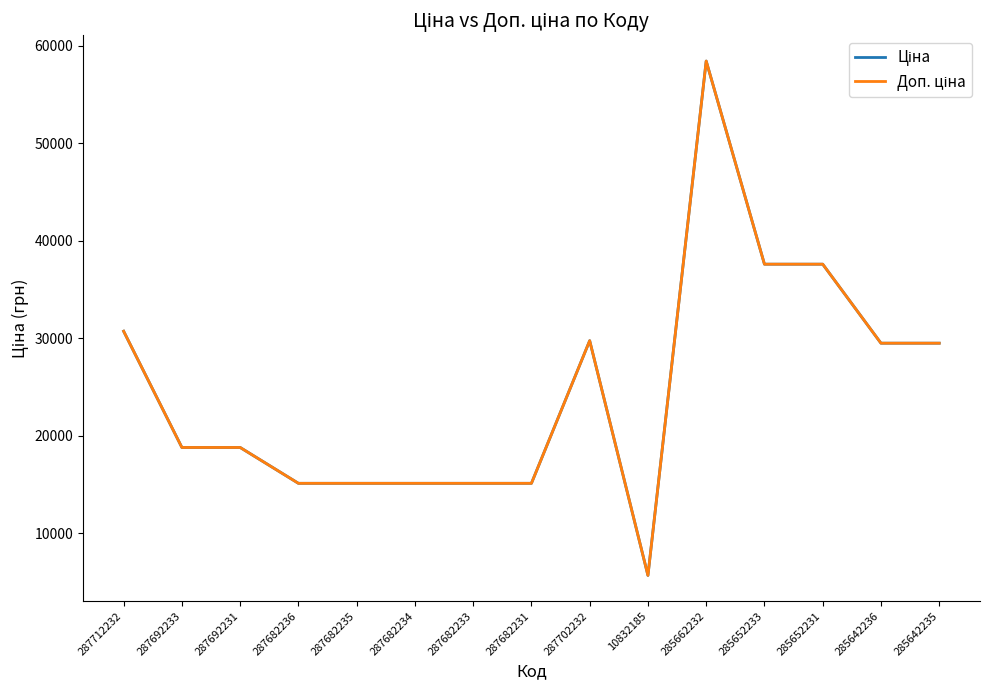

At which category is the sum across all series the highest?

285662232